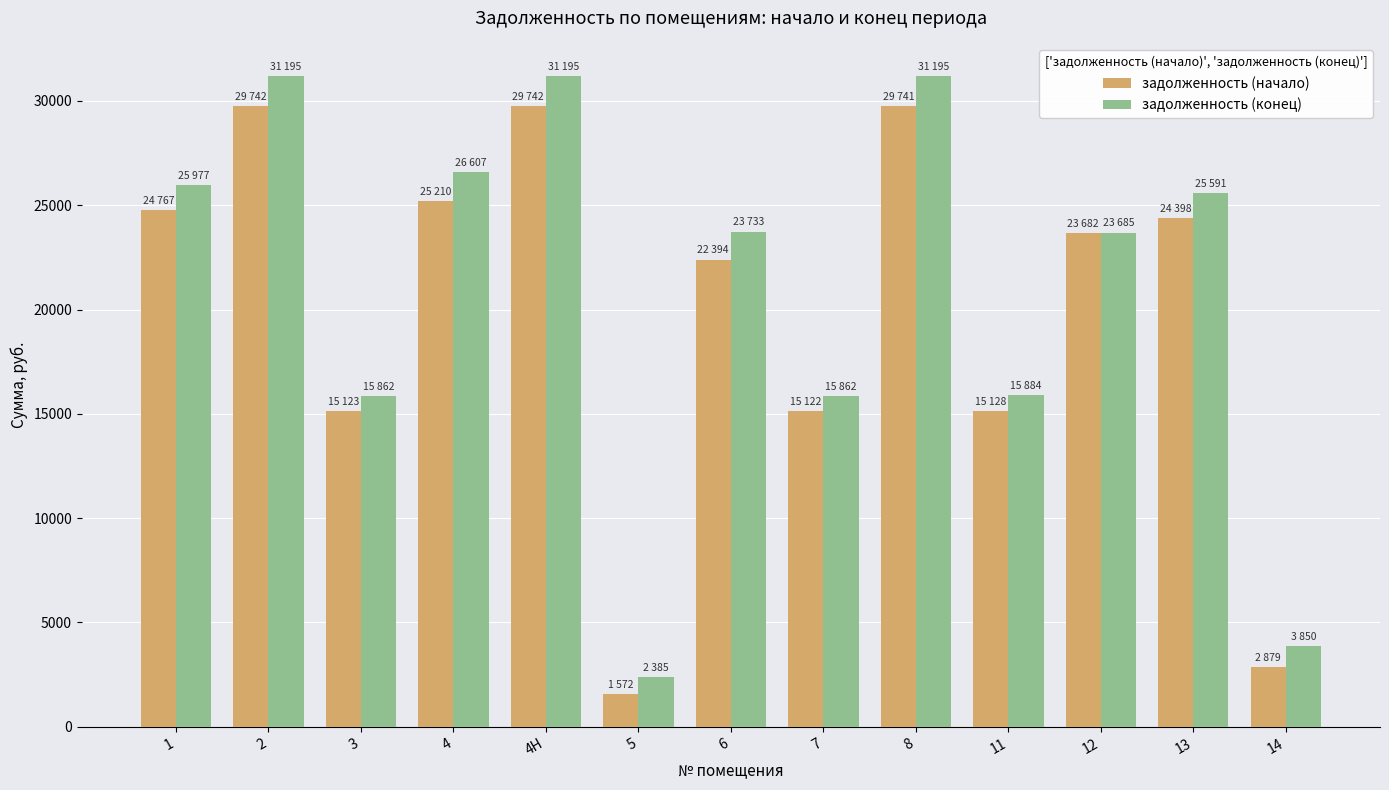

List the series in order of their peak value, highest first.

задолженность (конец), задолженность (начало)